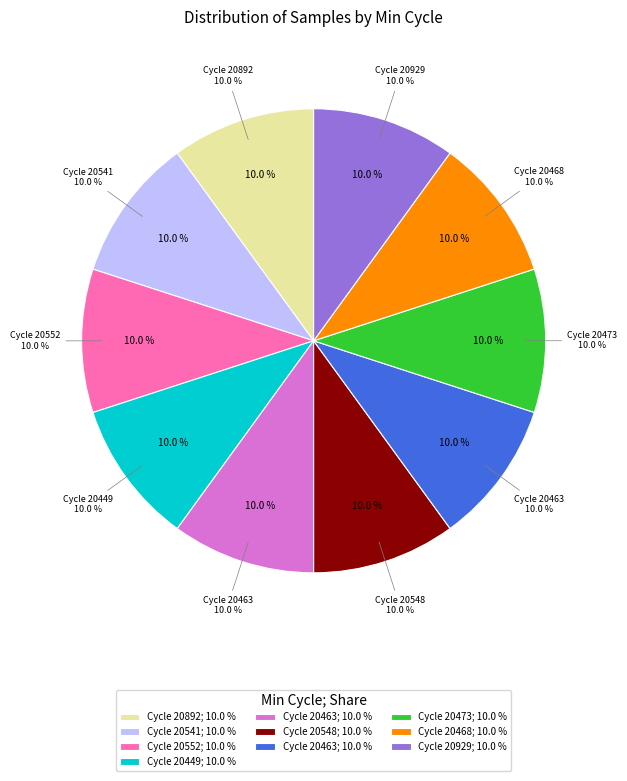

The 29/20449 slice represents 10% of the pie. True or false?

True